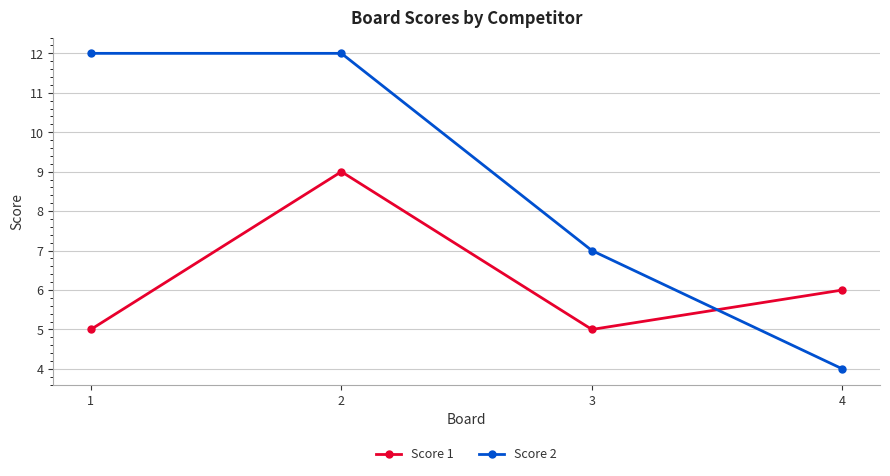

True or false: Score 2 and Score 1 intersect in this chart.

True